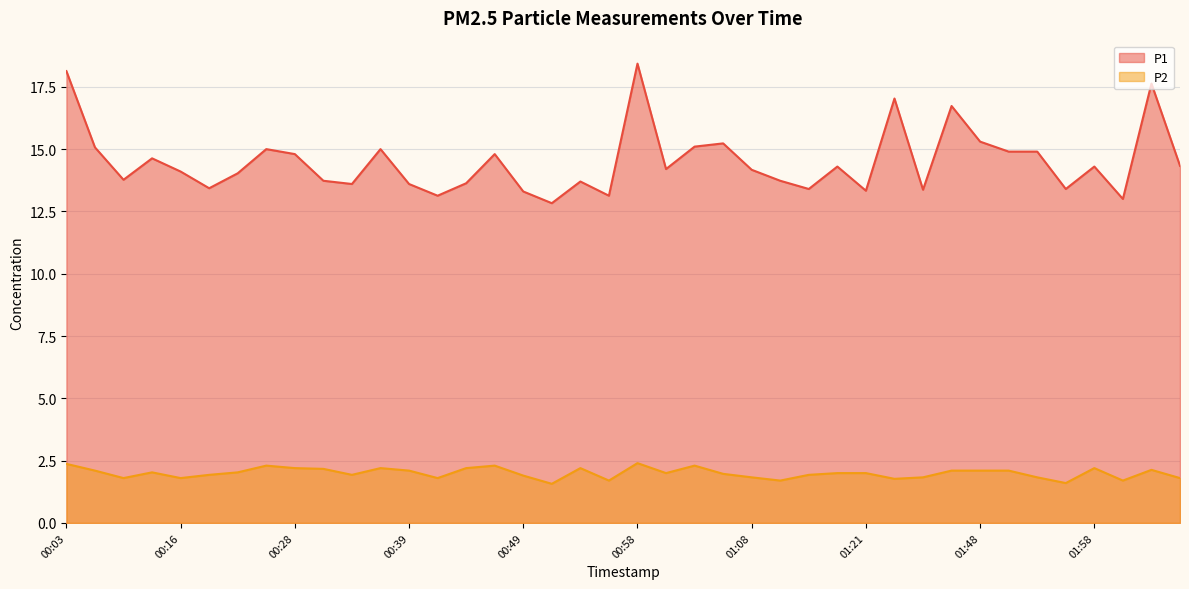

What position from the left is 01:43?

31